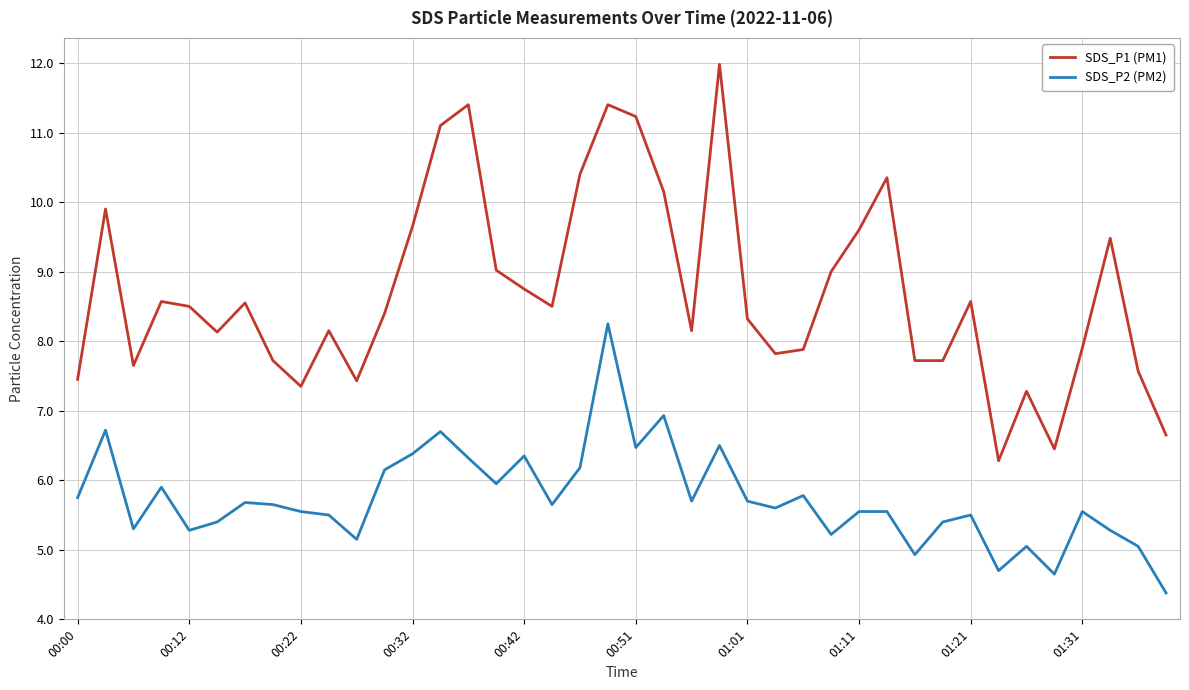

List the series in order of their overall mean, highest first.

SDS_P1 (PM1), SDS_P2 (PM2)